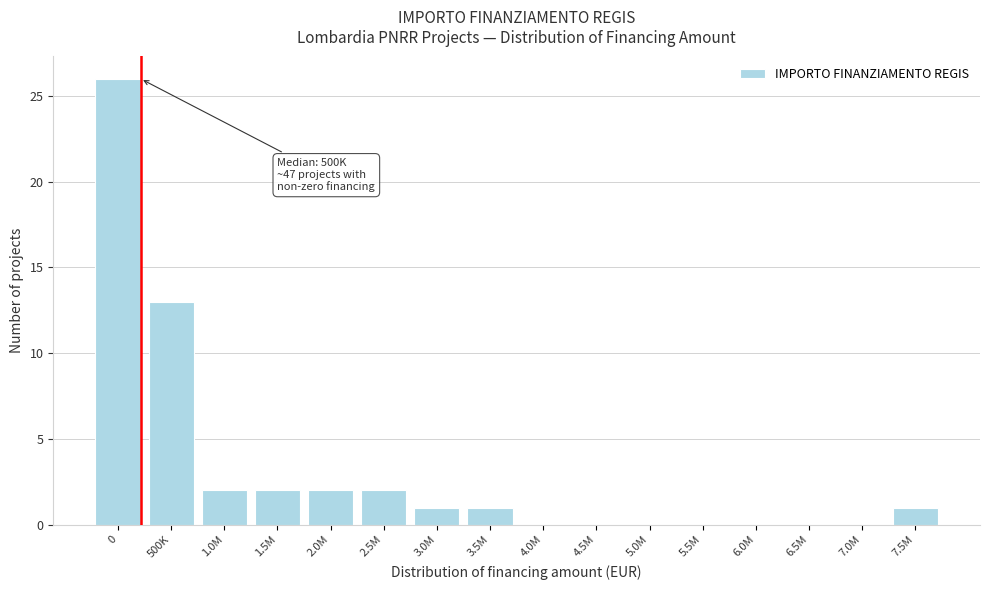

Reading left to right, extract all data points from this chart.

0=26	500K=13	1.0M=2	1.5M=2	2.0M=2	2.5M=2	3.0M=1	3.5M=1	4.0M=0	4.5M=0	5.0M=0	5.5M=0	6.0M=0	6.5M=0	7.0M=0	7.5M=1